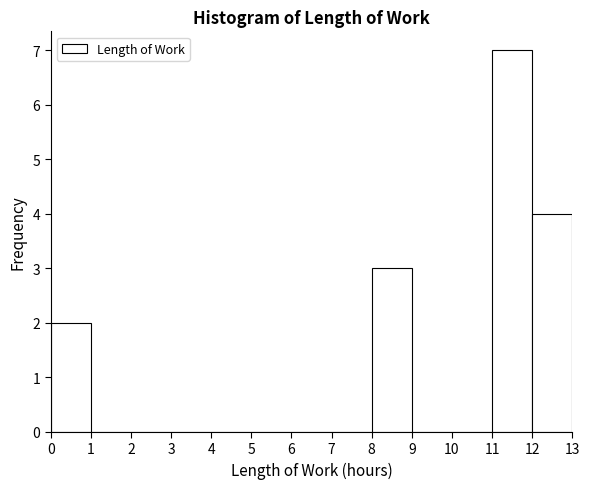

Reading left to right, transcribe this chart: for each bar, give the range it covers on the x-axis and its height. The values are not printed on the chart, so give them approximately, as read against the axis.

0 to 1: 2
1 to 2: 0
2 to 3: 0
3 to 4: 0
4 to 5: 0
5 to 6: 0
6 to 7: 0
7 to 8: 0
8 to 9: 3
9 to 10: 0
10 to 11: 0
11 to 12: 7
12 to 13: 4